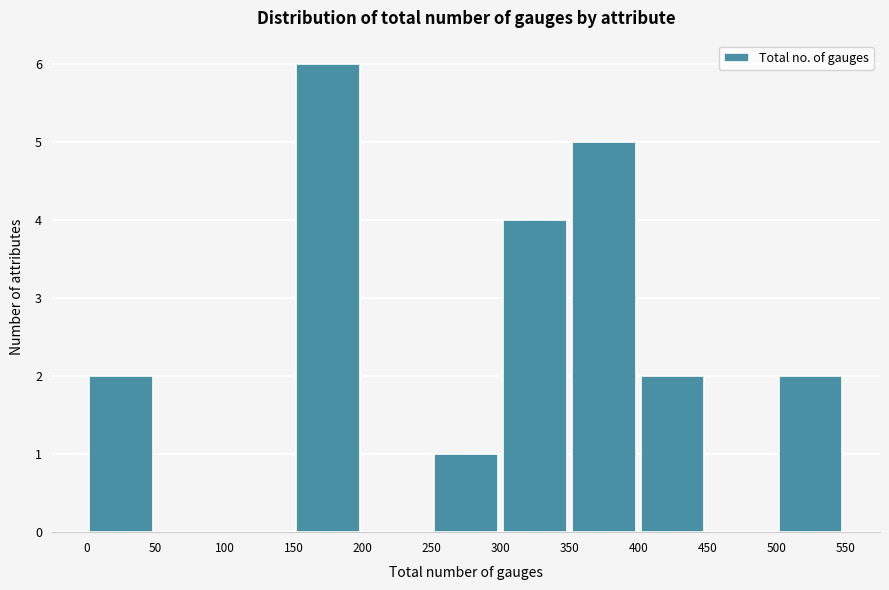

Reading left to right, transcribe this chart: for each bar, give the range it covers on the x-axis and its height. The values are not printed on the chart, so give them approximately, as read against the axis.

0 to 50: 2
50 to 100: 0
100 to 150: 0
150 to 200: 6
200 to 250: 0
250 to 300: 1
300 to 350: 4
350 to 400: 5
400 to 450: 2
450 to 500: 0
500 to 550: 2